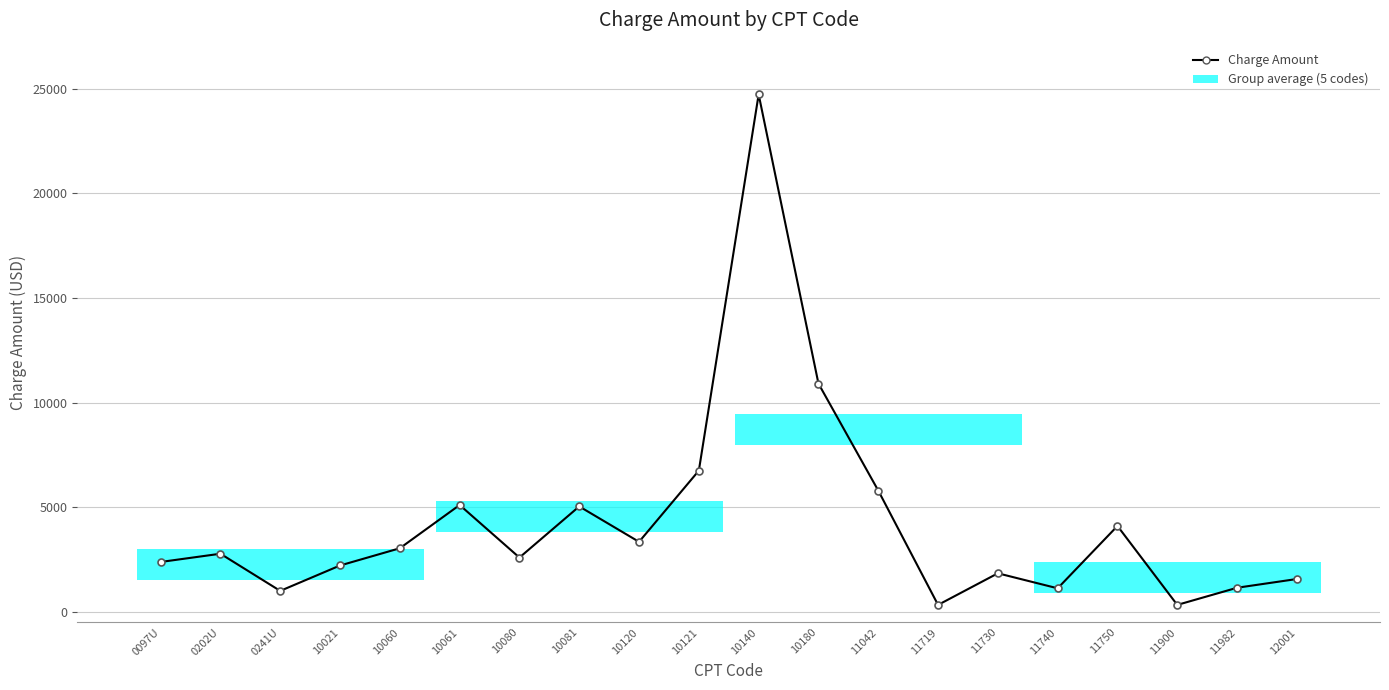

True or false: the data shows 903.7 at 0202U.

False